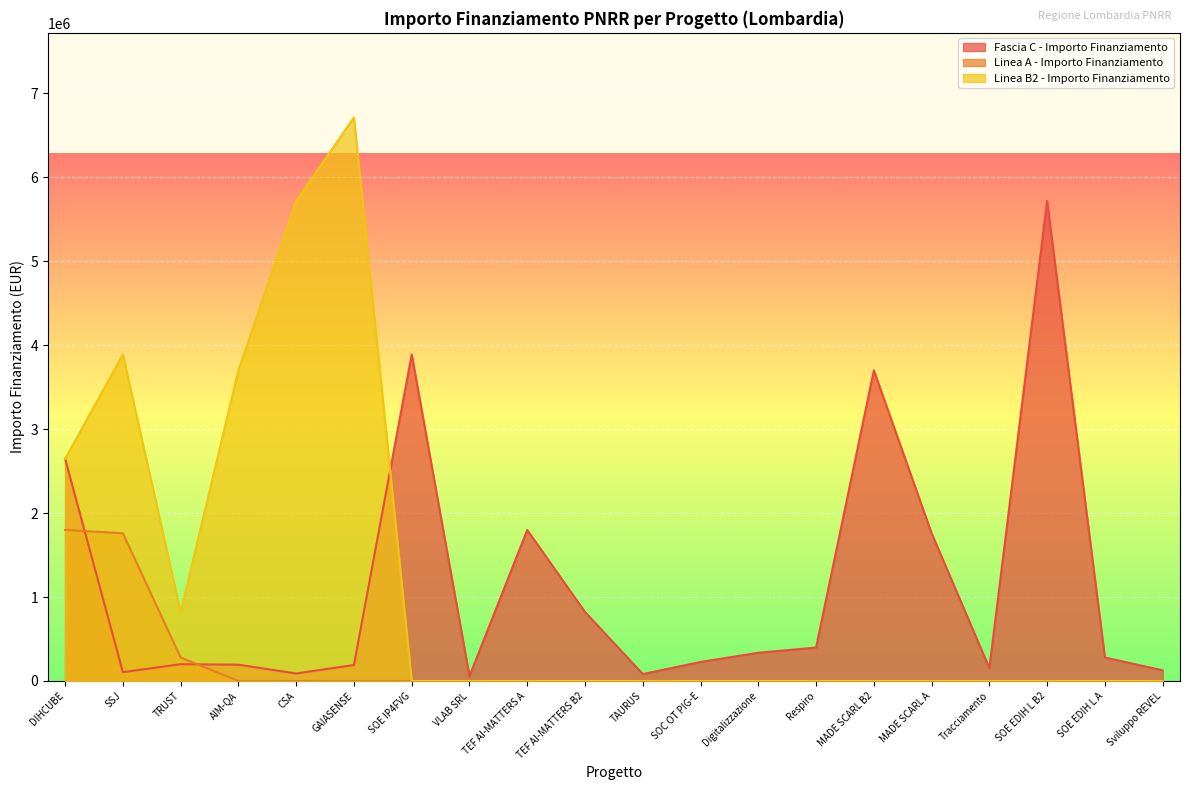

Which series has the largest total across all categories?

Linea B2 - Importo Finanziamento